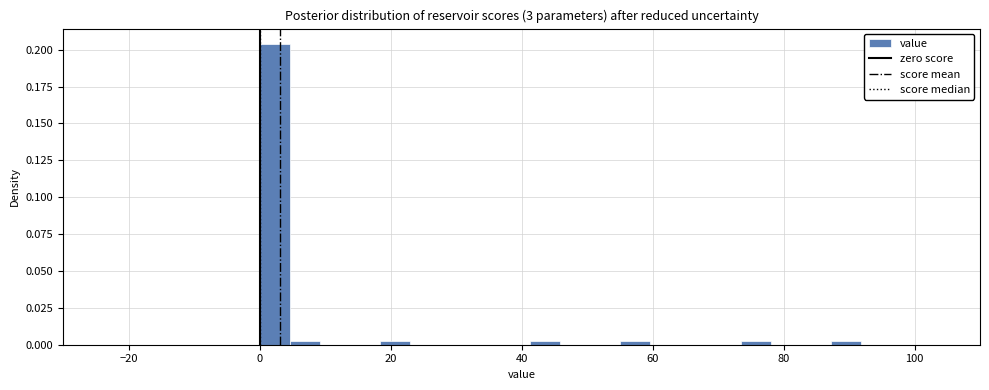

Around what value on the x-axis is the tallest bar? Give the approximate position of its centre, as read against the axis.

2